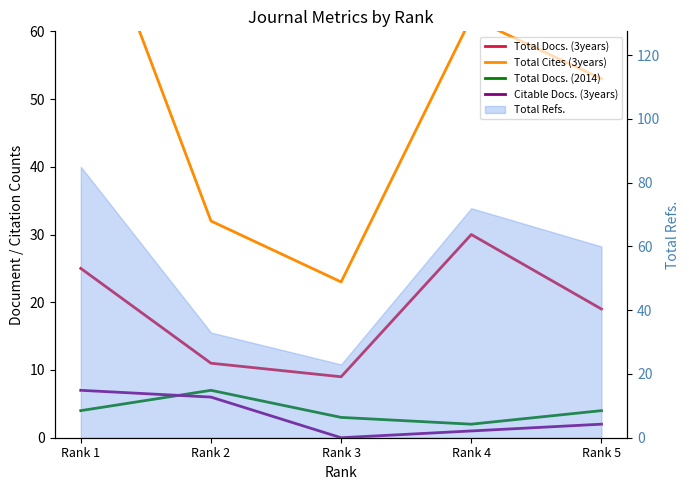

Between Rank 1 and Rank 4, which is larger?

Rank 4